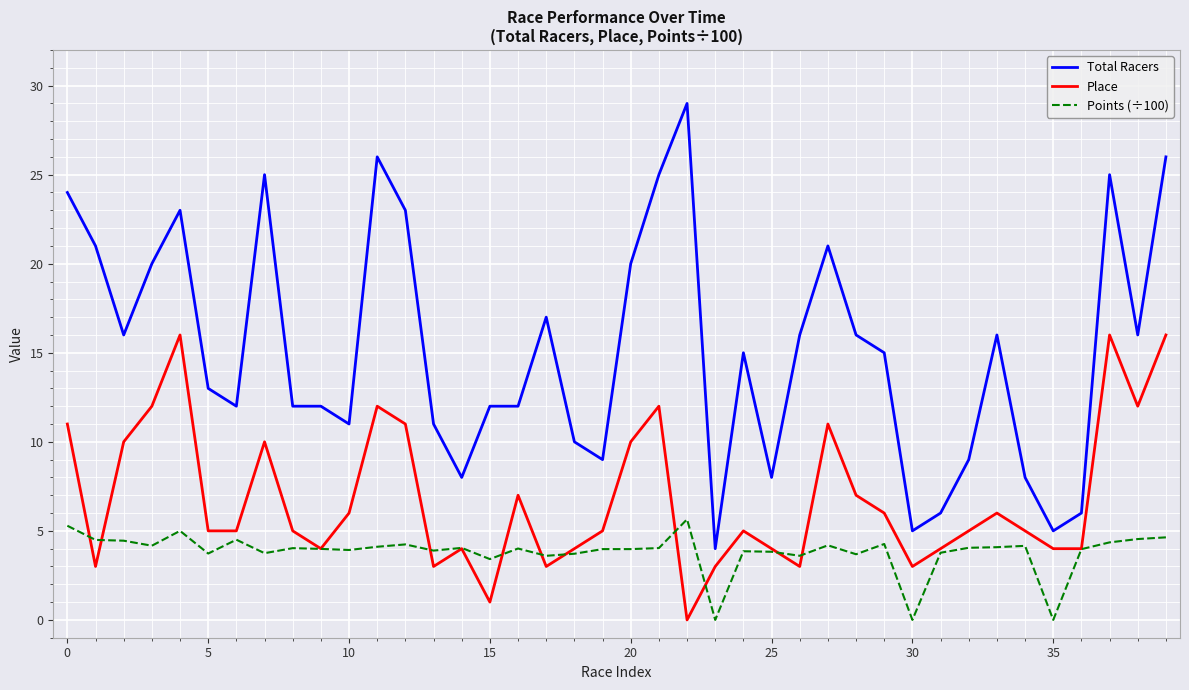

True or false: Total Racers and Points (÷100) cross at least once.

False